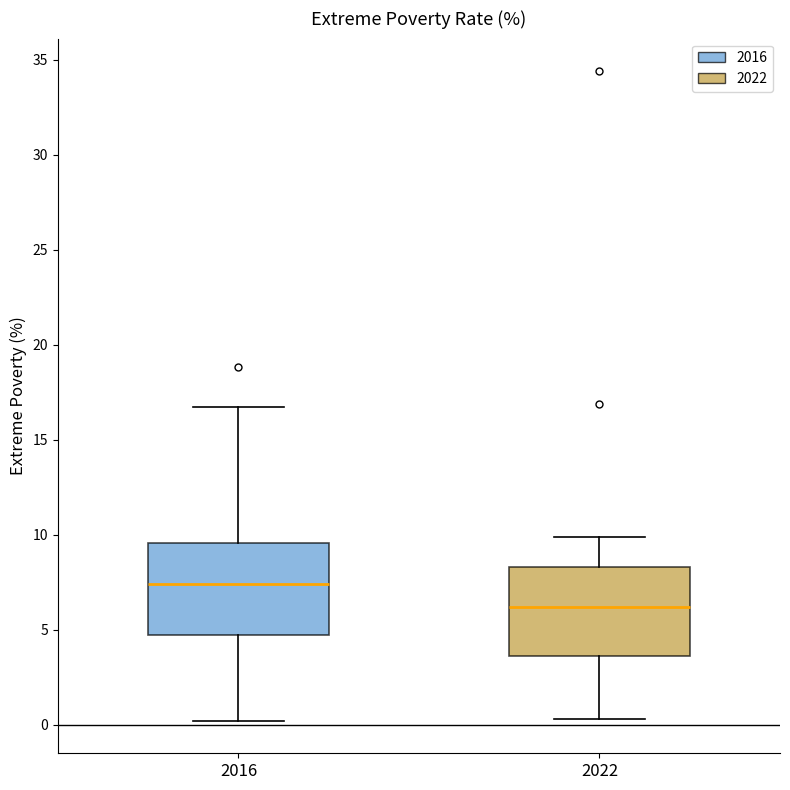

Reading left to right, read every box against the y-axis: the position of its median line, the range the box covers, and the ends of its whiskers. The values are not printed on the chart, so give them approximately, as read against the axis.

2016: median 7.5, box 4.5 to 9.5, whiskers 0.0 to 16.5
2022: median 6.0, box 3.5 to 8.5, whiskers 0.5 to 10.0